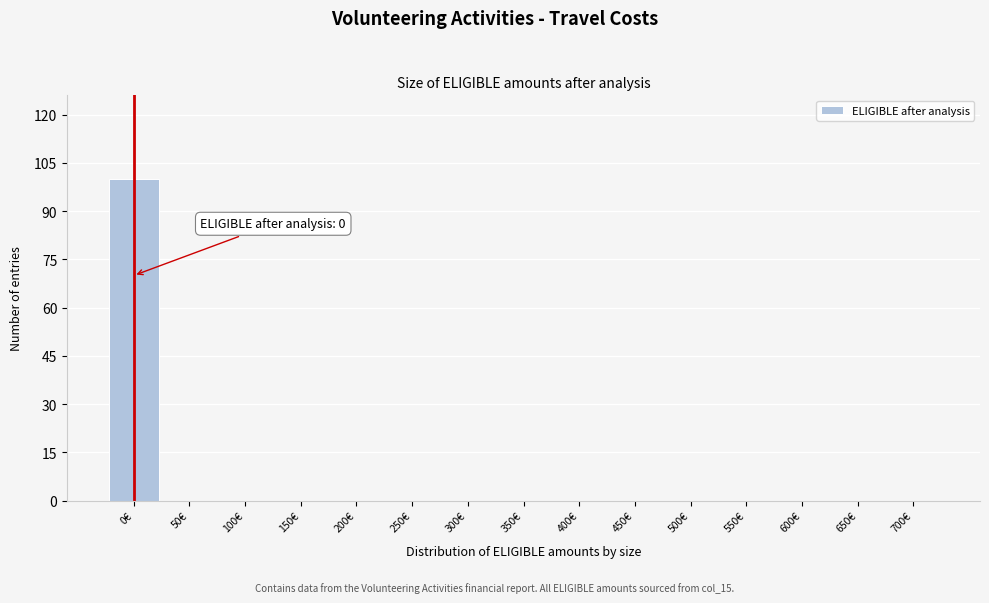

Reading left to right, what are all the values shown in this chart?

0€=100	50€=0	100€=0	150€=0	200€=0	250€=0	300€=0	350€=0	400€=0	450€=0	500€=0	550€=0	600€=0	650€=0	700€=0